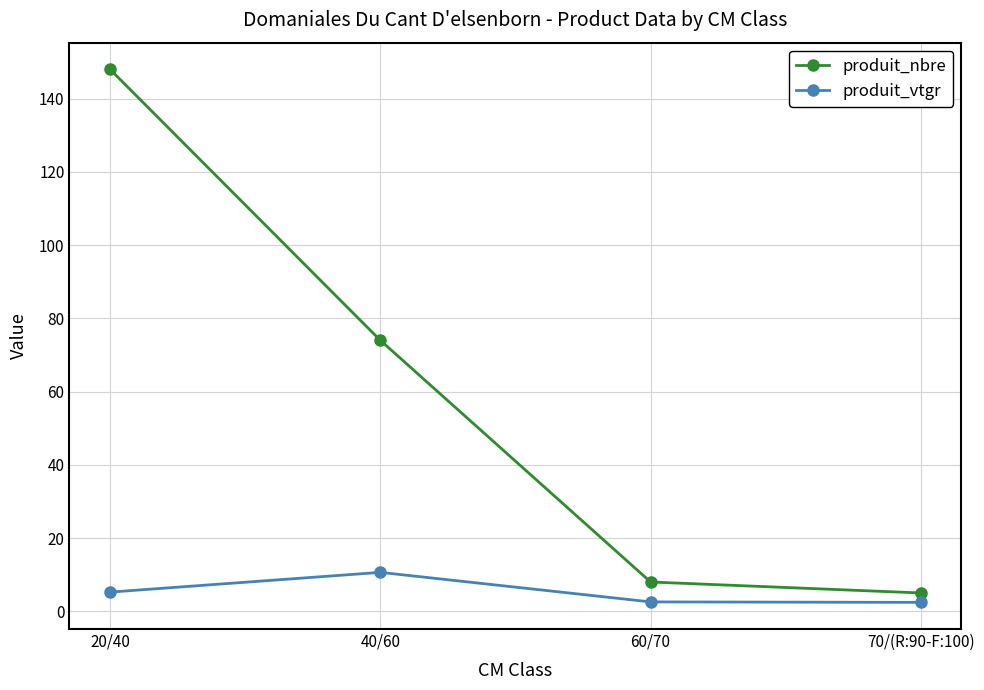

True or false: produit_vtgr and produit_nbre intersect in this chart.

False